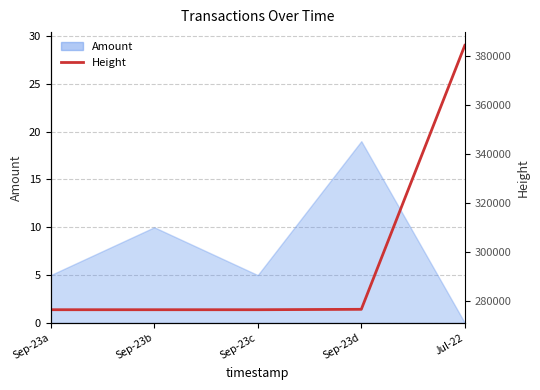

What is the label of the 2nd point from the right?

Sep-23d